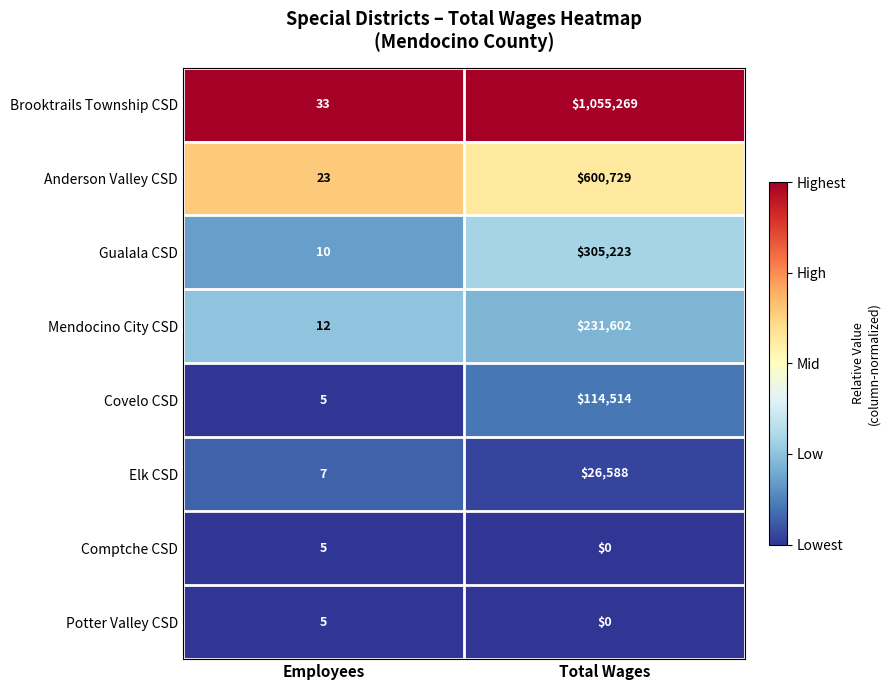

What is the total value across all series at Total Wages?

2333925